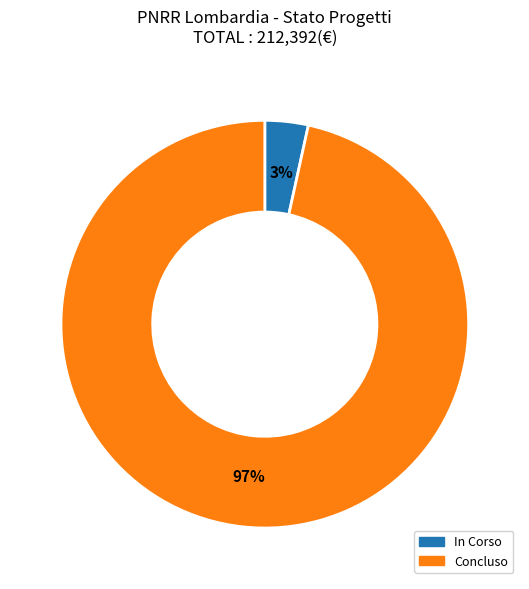

Count the number of slices in the pie.

2